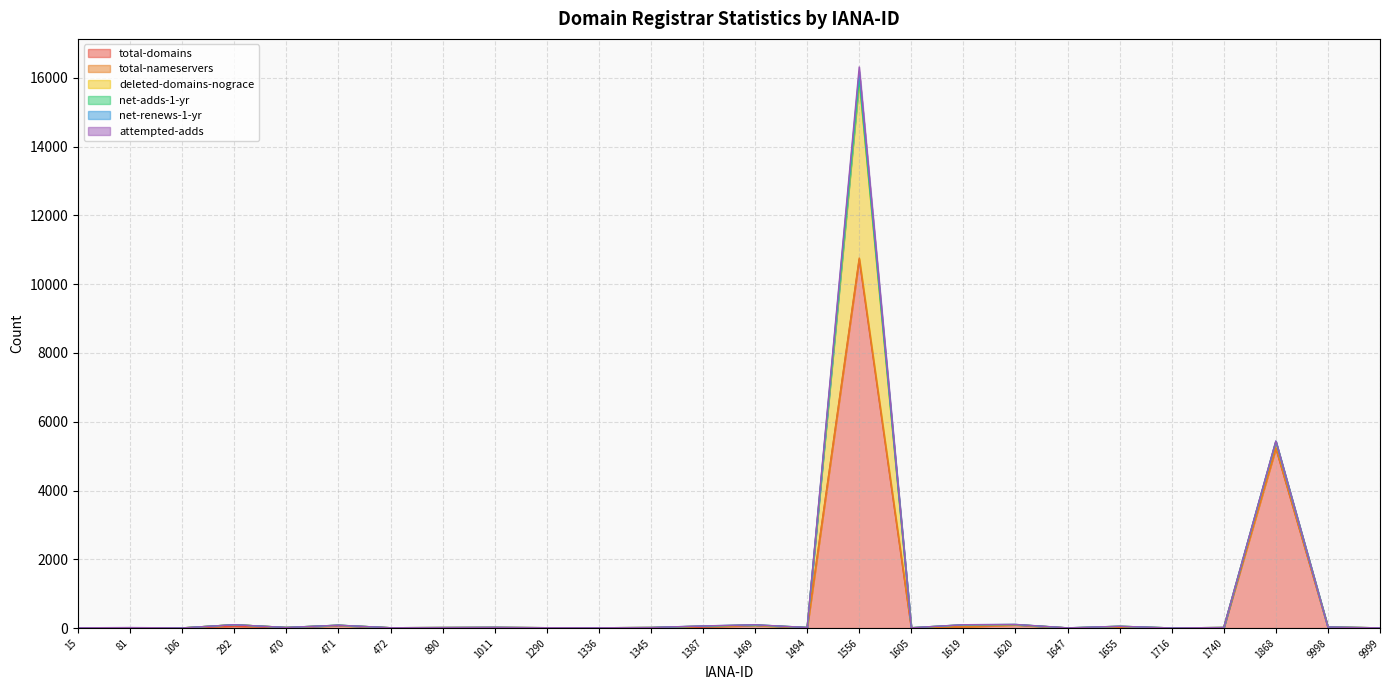

What is the sum of all total-domains values?

16442